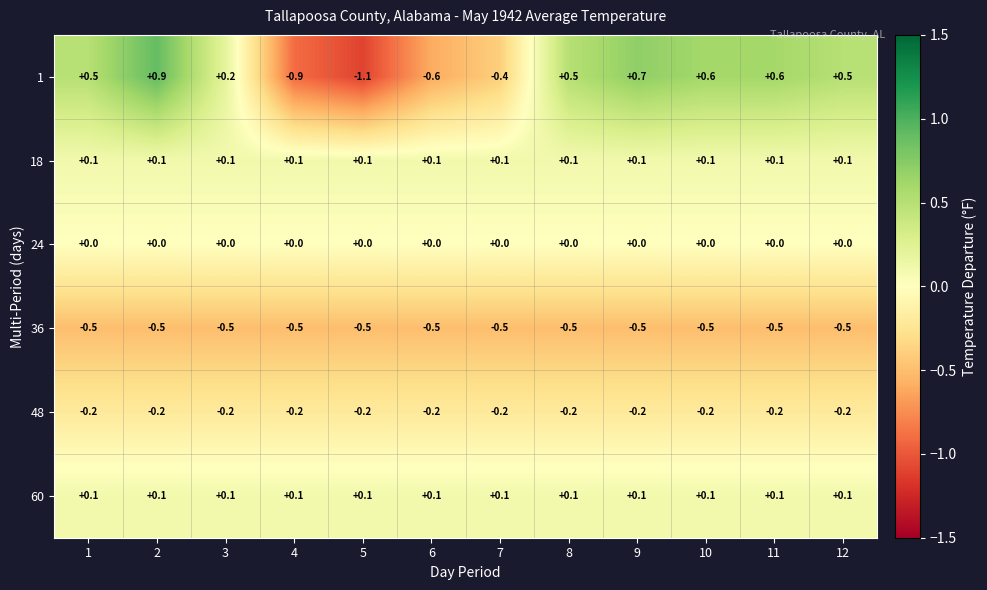

At which category is the sum across all series the highest?

2